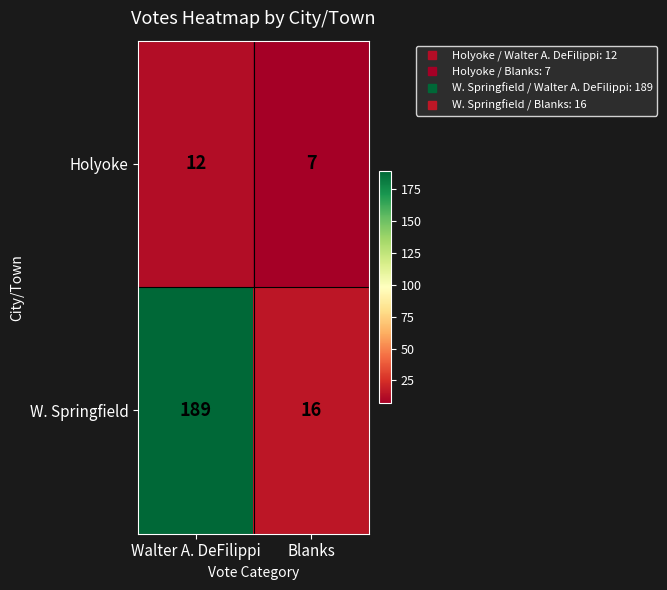

Is the value of W. Springfield at Blanks greater than the value of Holyoke at Walter A. DeFilippi?

Yes